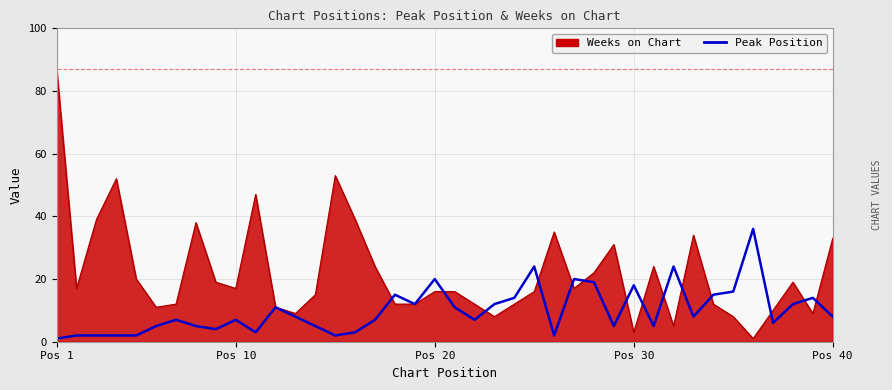

List the series in order of their peak value, lowest first.

Peak Position, Weeks on Chart